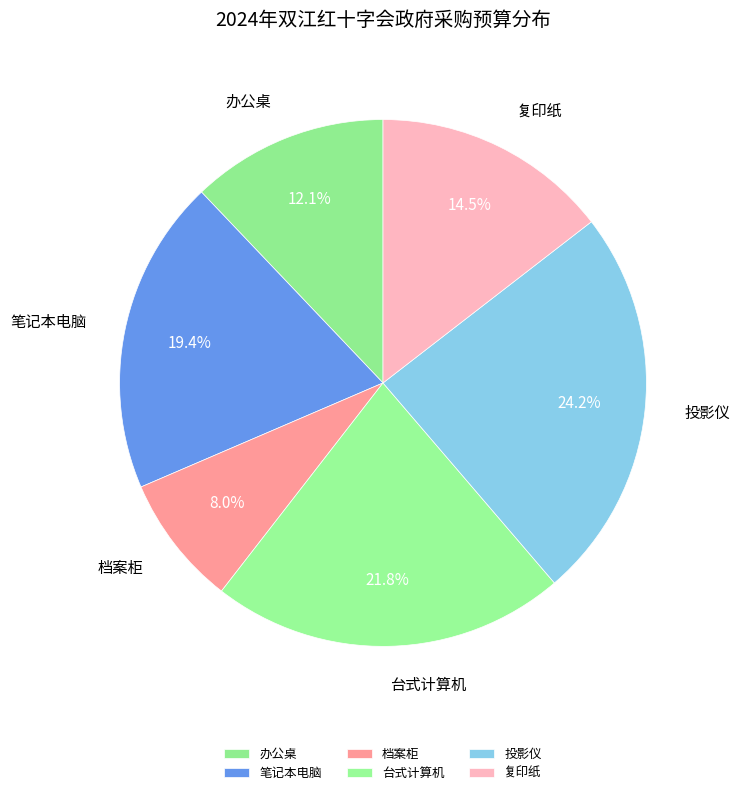

Is 投影仪 the majority of the pie?

No